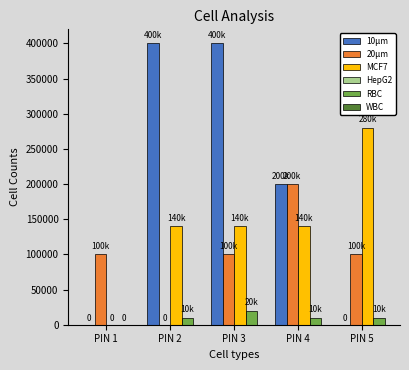

How many data points does each series have?

5